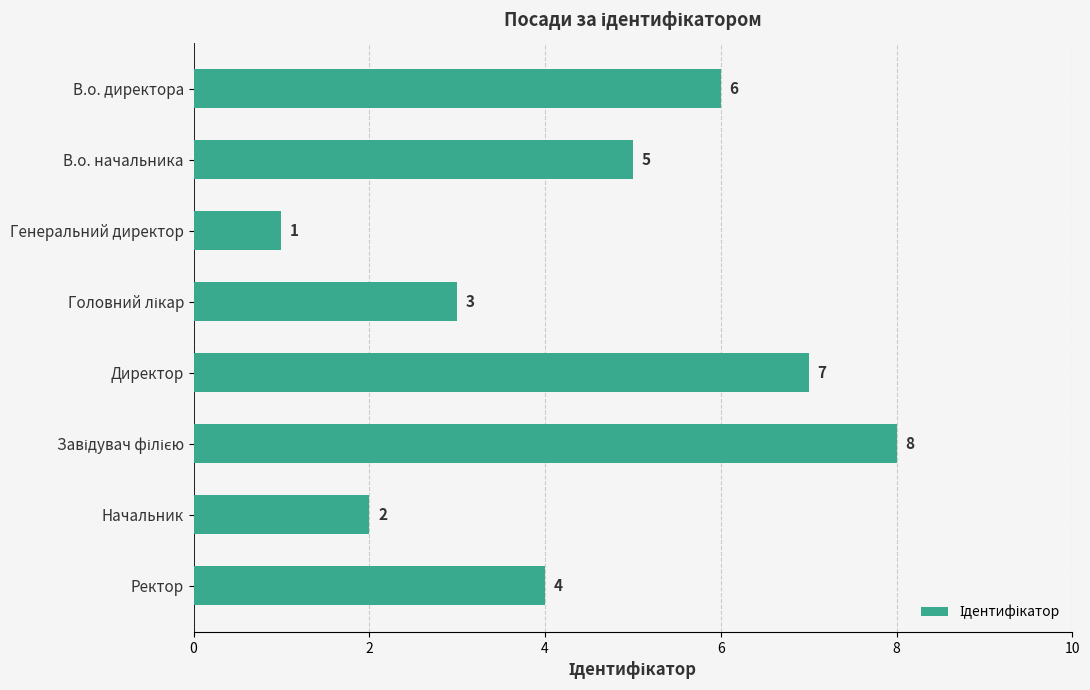

The chart shows a value of 3 at В.о. директора. True or false?

False